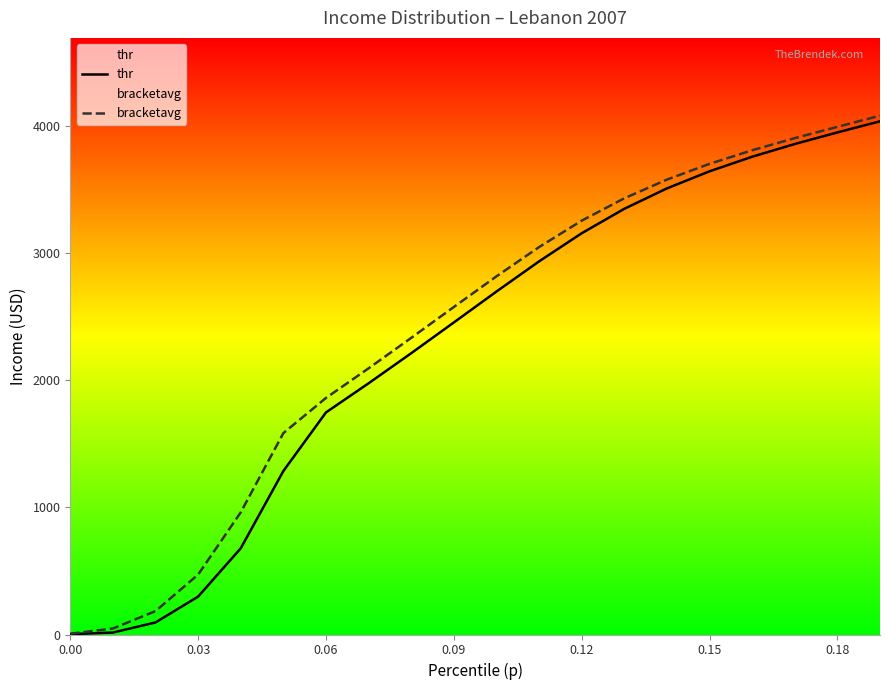

What is the highest value of the bracketavg series?

4082.4